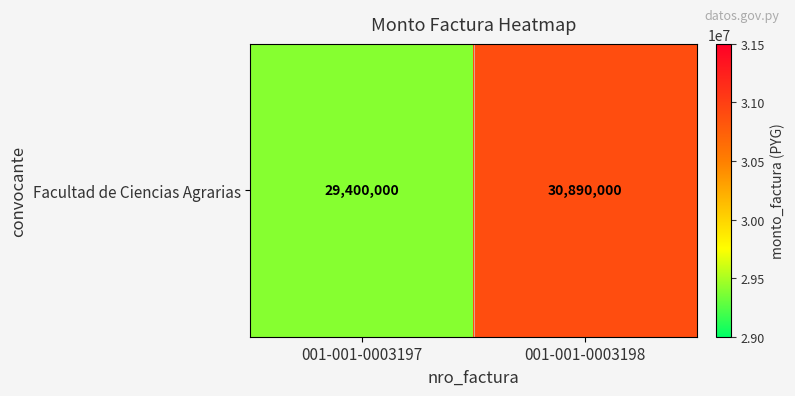

What is the change in value from 001-001-0003197 to 001-001-0003198?

+1490000